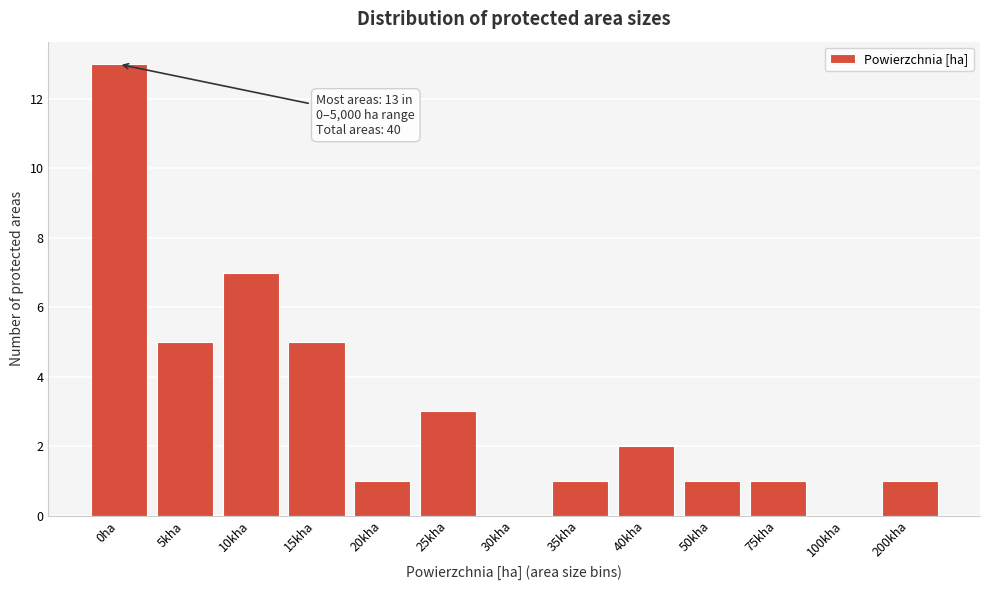

Reading left to right, extract all data points from this chart.

0ha=13	5kha=5	10kha=7	15kha=5	20kha=1	25kha=3	30kha=0	35kha=1	40kha=2	50kha=1	75kha=1	100kha=0	200kha=1